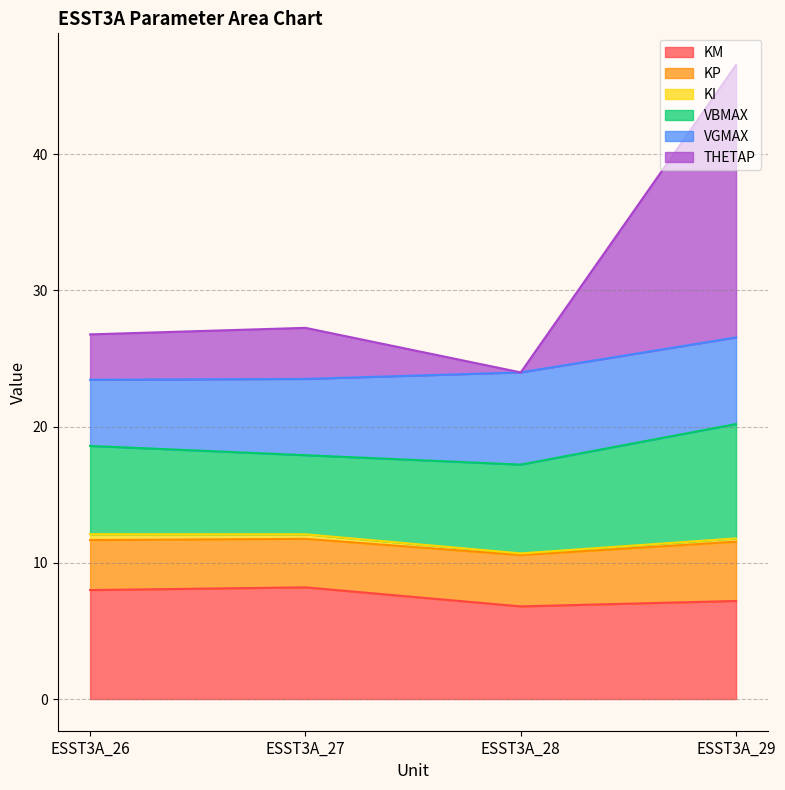

At which category is the sum across all series the highest?

ESST3A_29